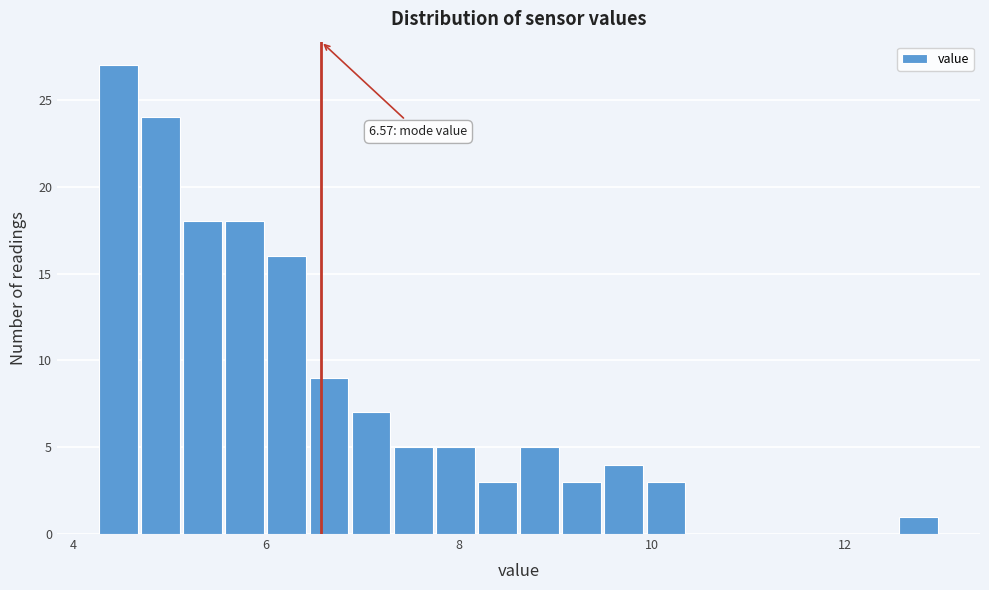

Around what value on the x-axis is the tallest bar? Give the approximate position of its centre, as read against the axis.

4.4